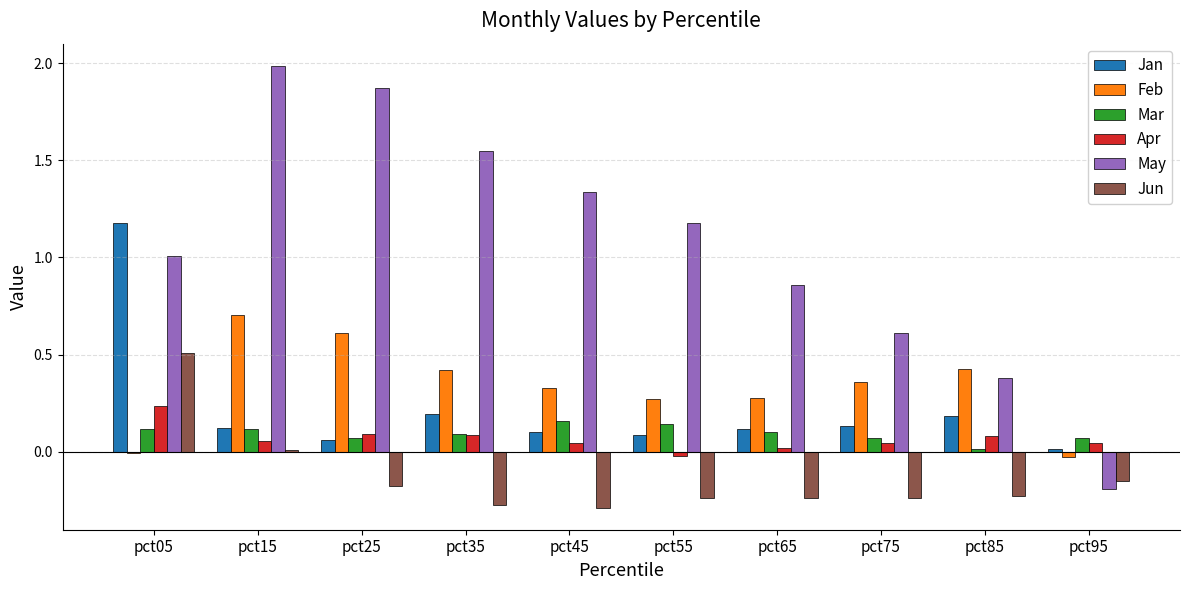

How many distinct data groups are displayed?

6